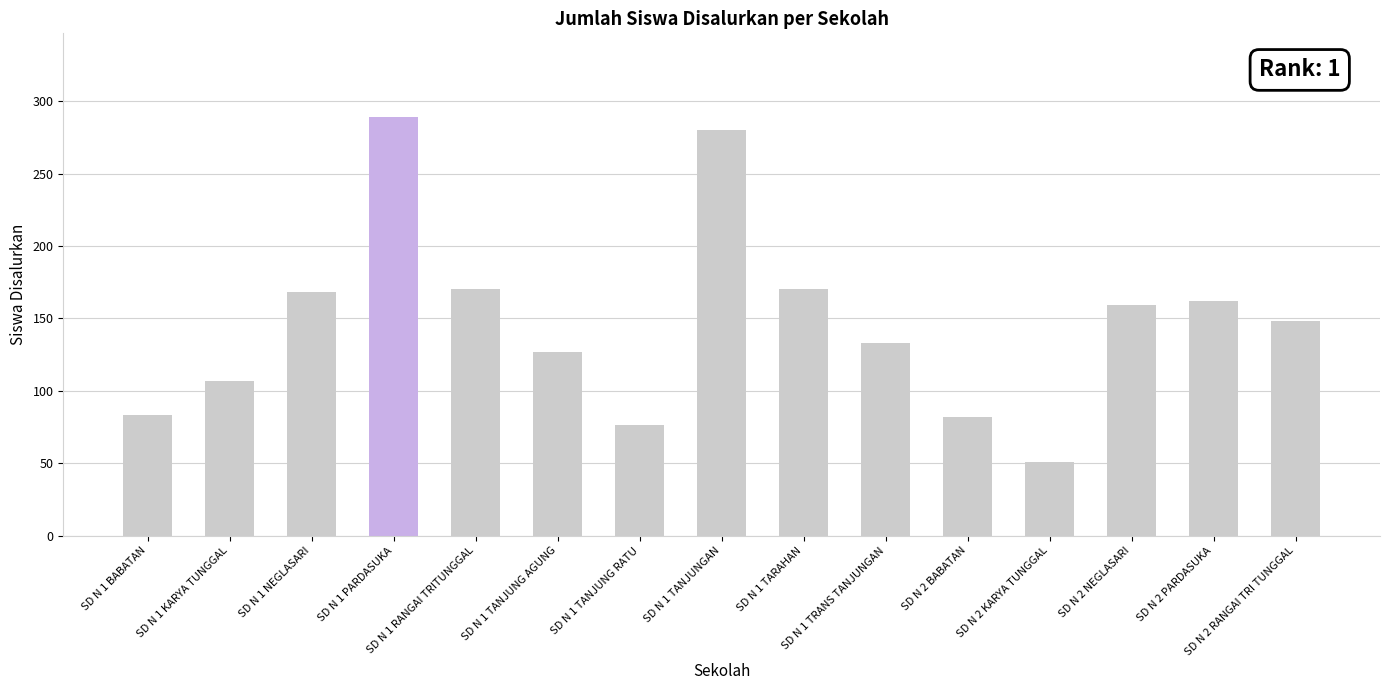

What is the greatest value displayed?

289